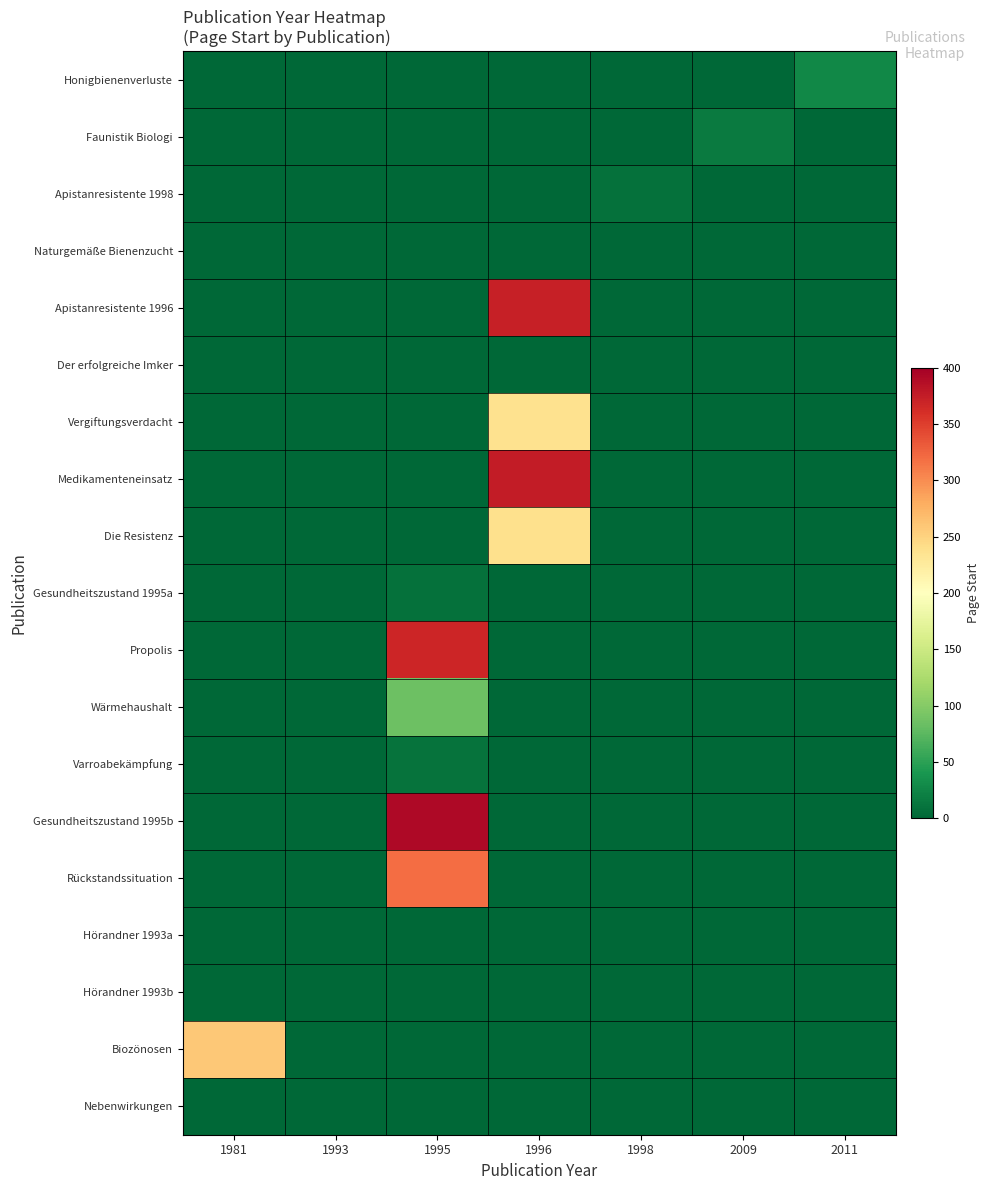

How many series are shown in this chart?

19